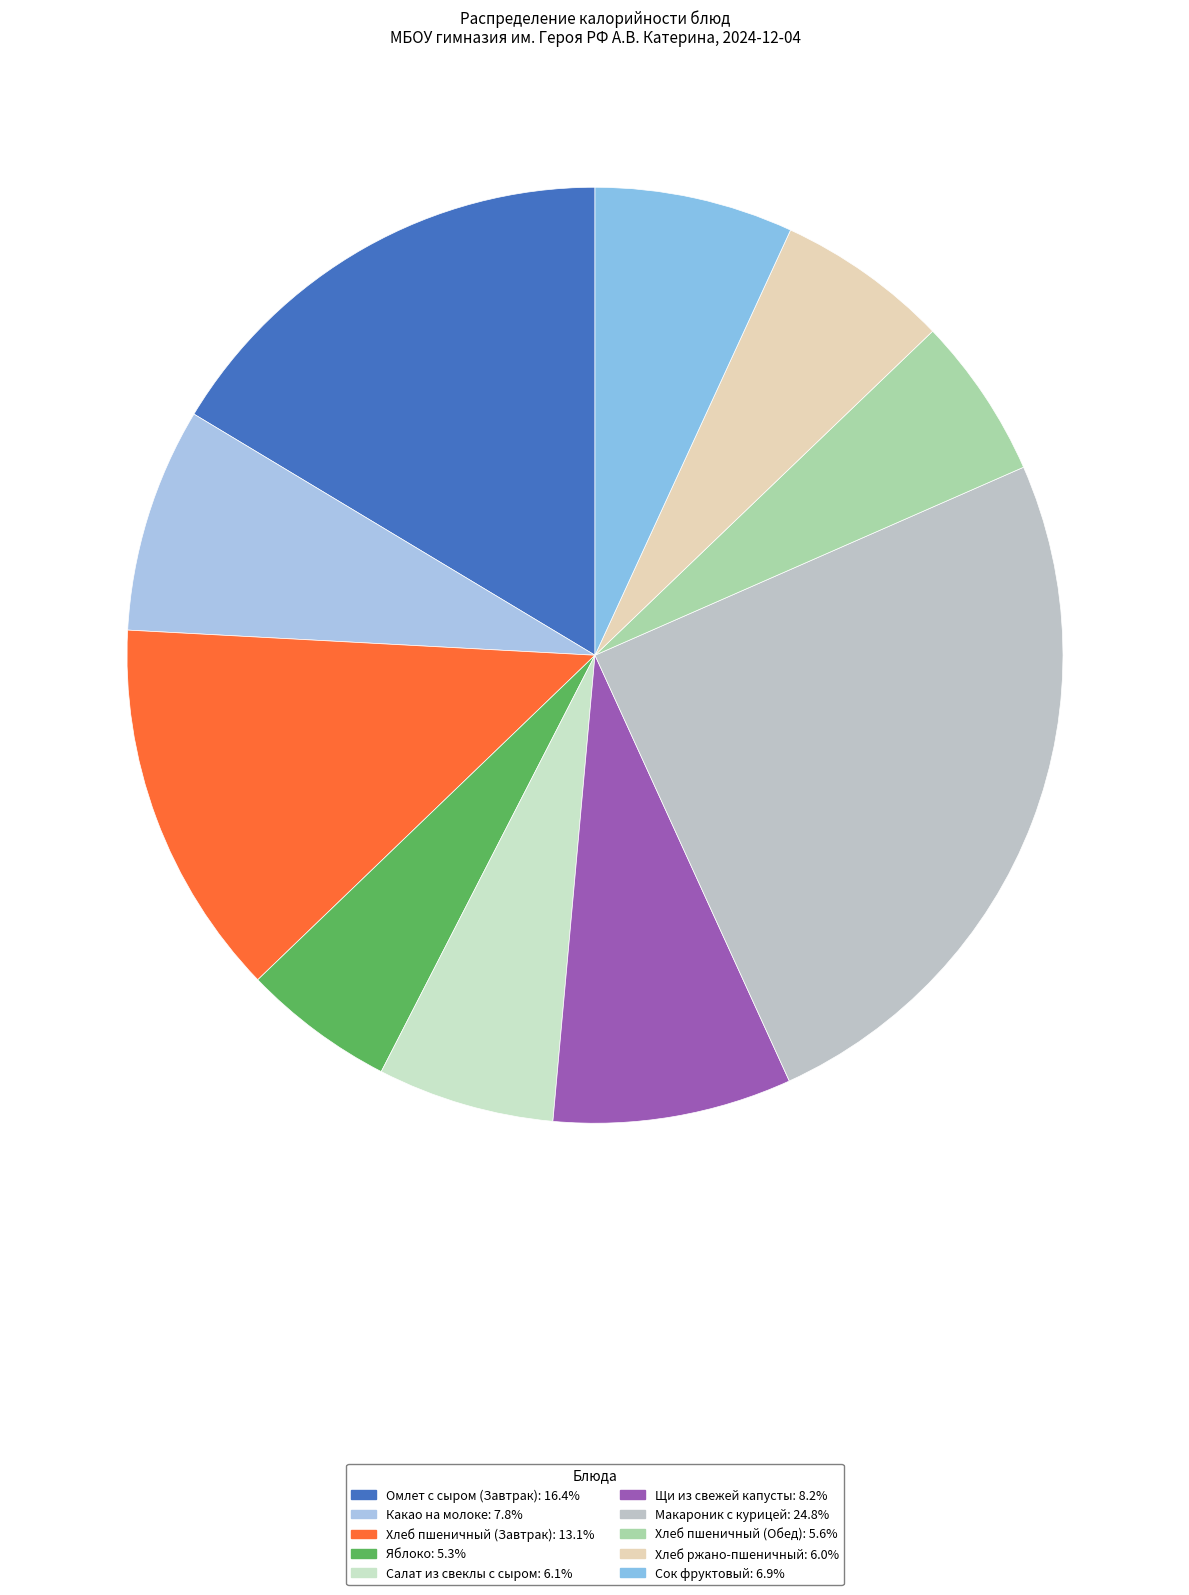

Count the number of slices in the pie.

10